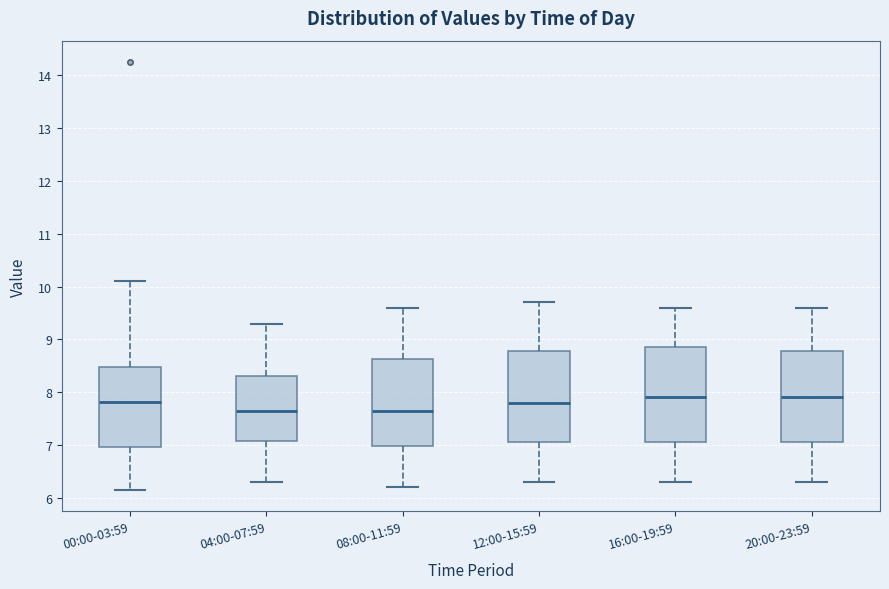

Where is the upper edge of the box for 04:00-07:59 on the y-axis? The values are not printed on the chart, so give them approximately, as read against the axis.

8.3